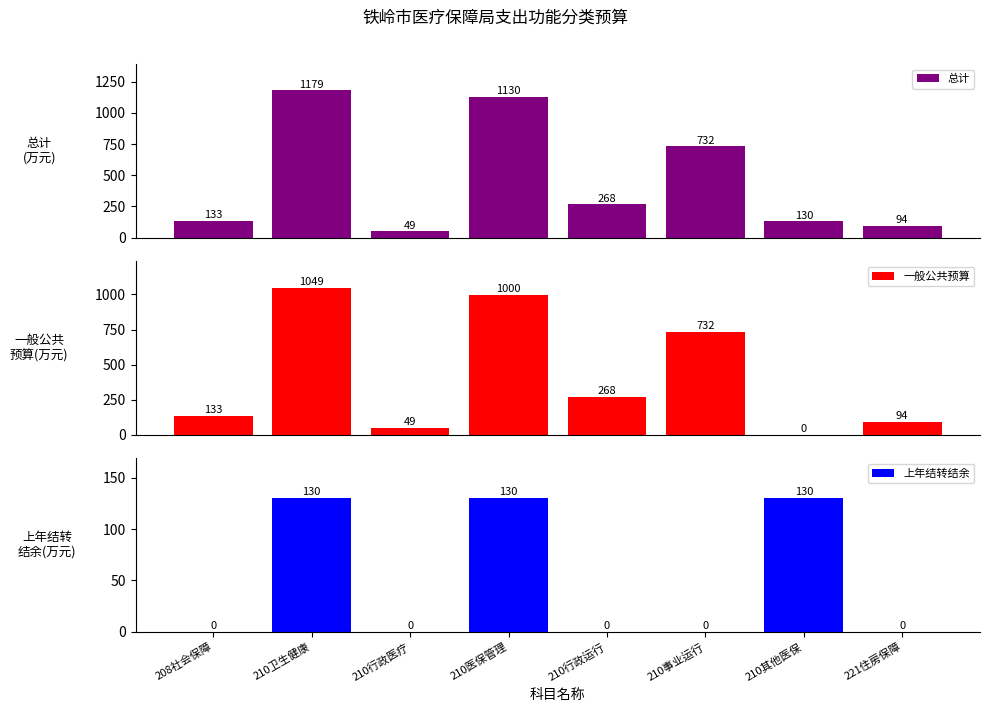

How many data points does each series have?

8